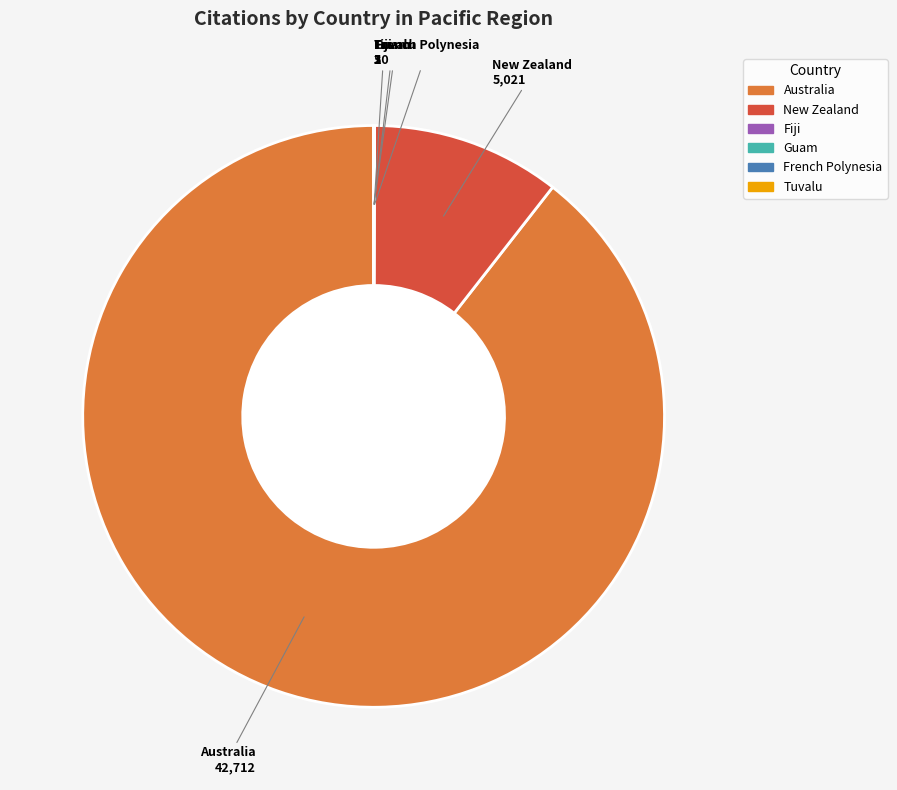

The Australia slice represents 83% of the pie. True or false?

False